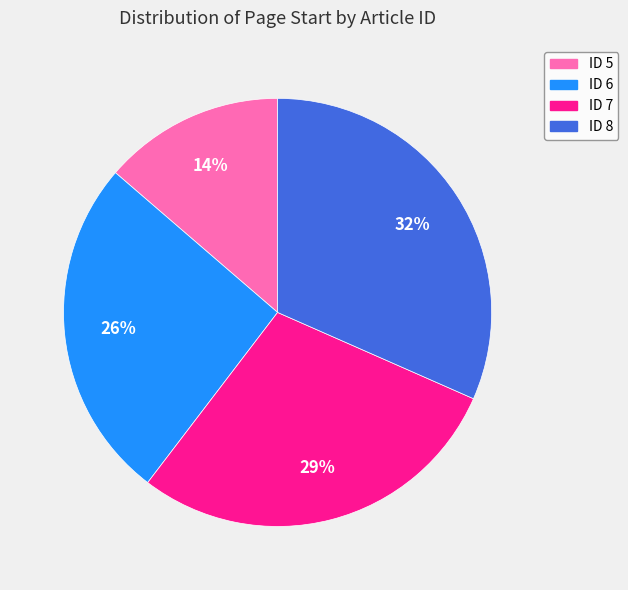

To the nearest percent, what portion does ID 7 represent?

29%